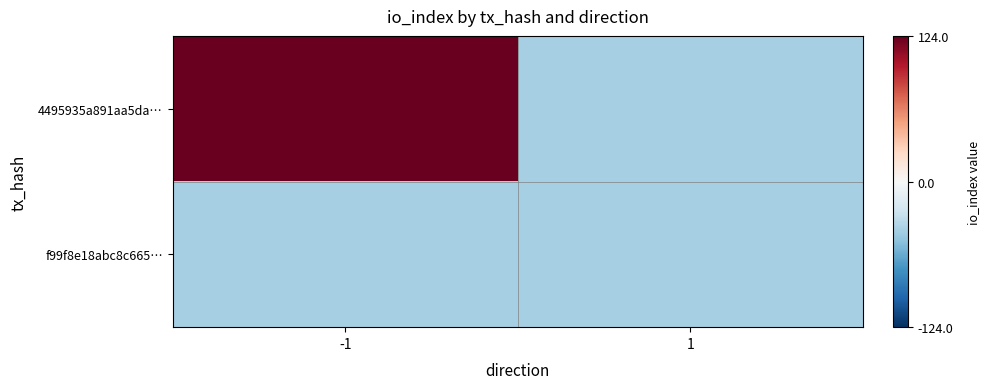

What is the total value across all series at 1?

-82